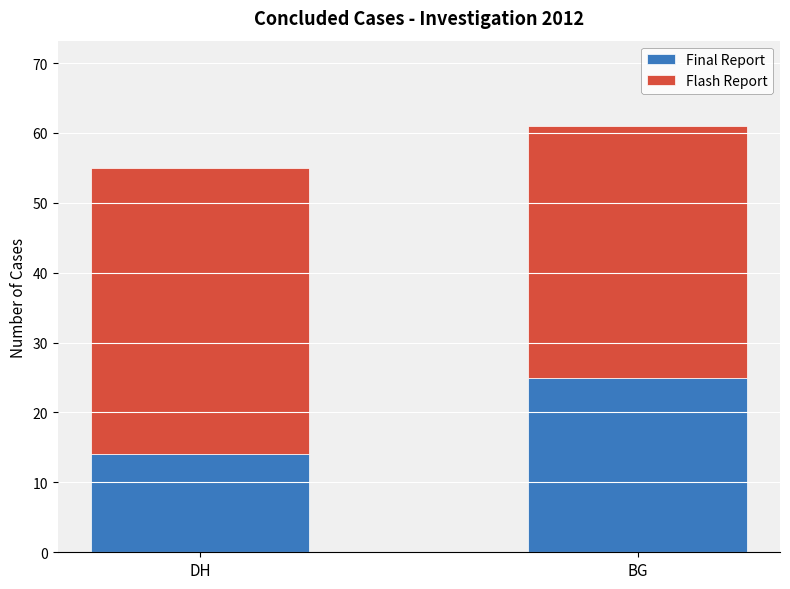

Reading left to right, list the values for the Final Report series.

14	25